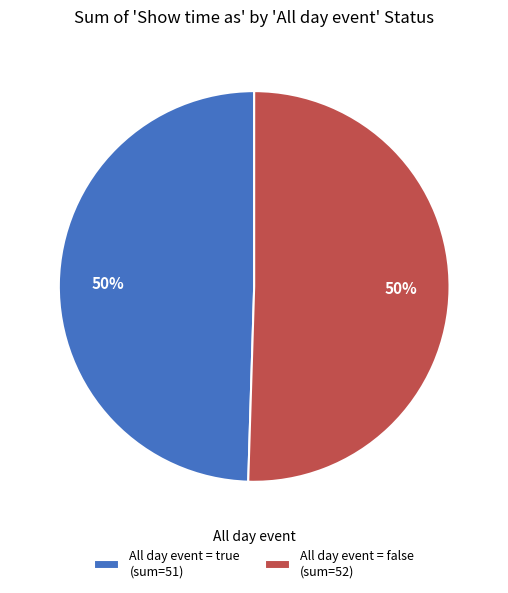

Do All day event = false (sum=52) and All day event = true (sum=51) together represent more than half of the pie?

Yes